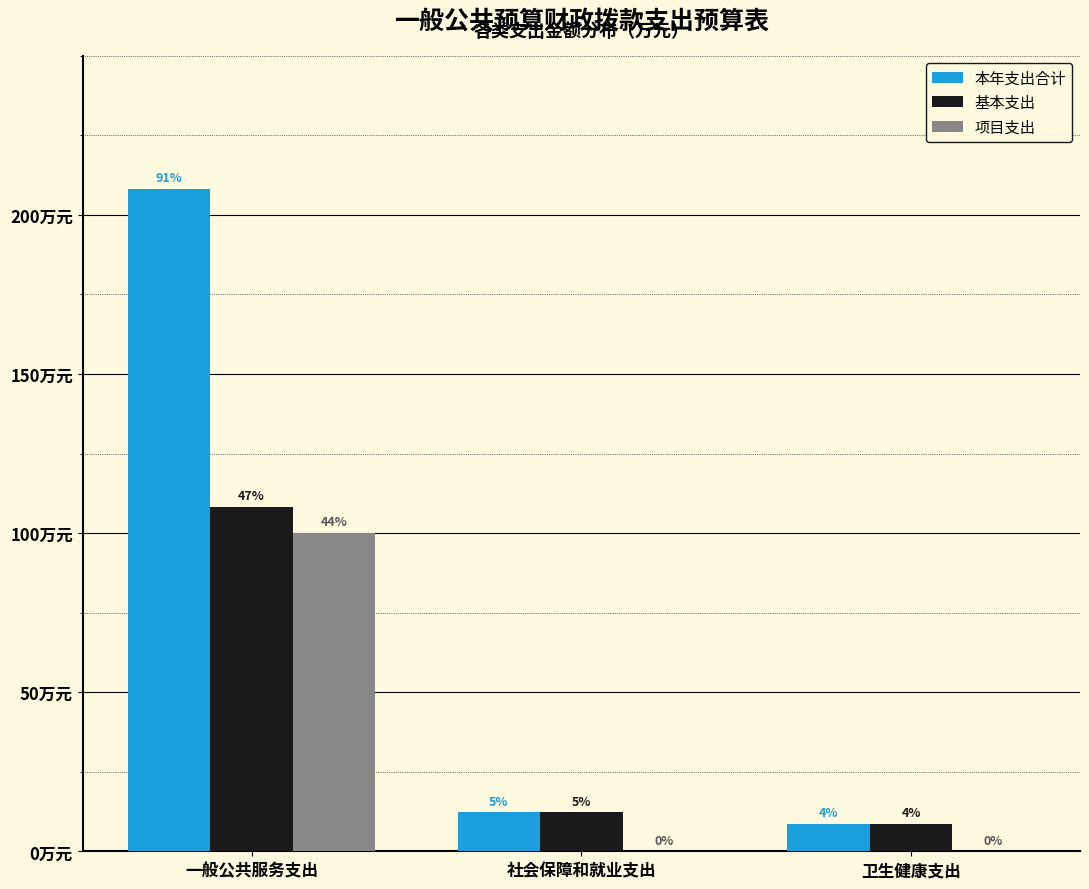

What are all the series names shown in the legend?

本年支出合计, 基本支出, 项目支出